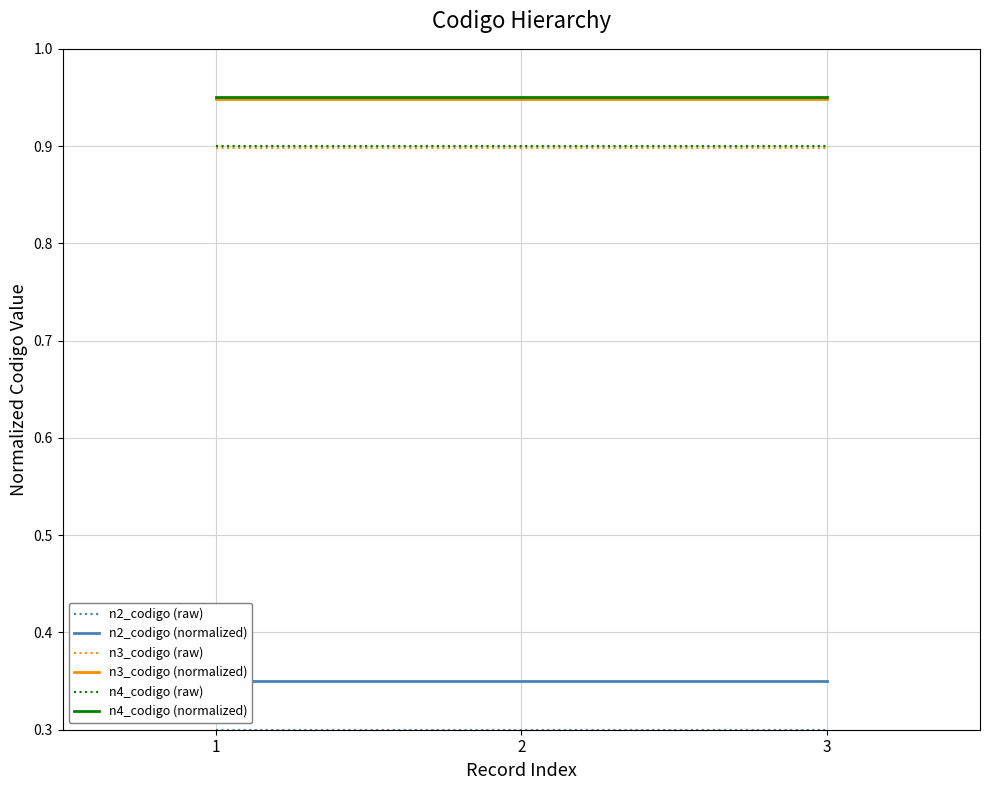

True or false: n4_codigo (normalized) has a value of 0.6 at 3.

False